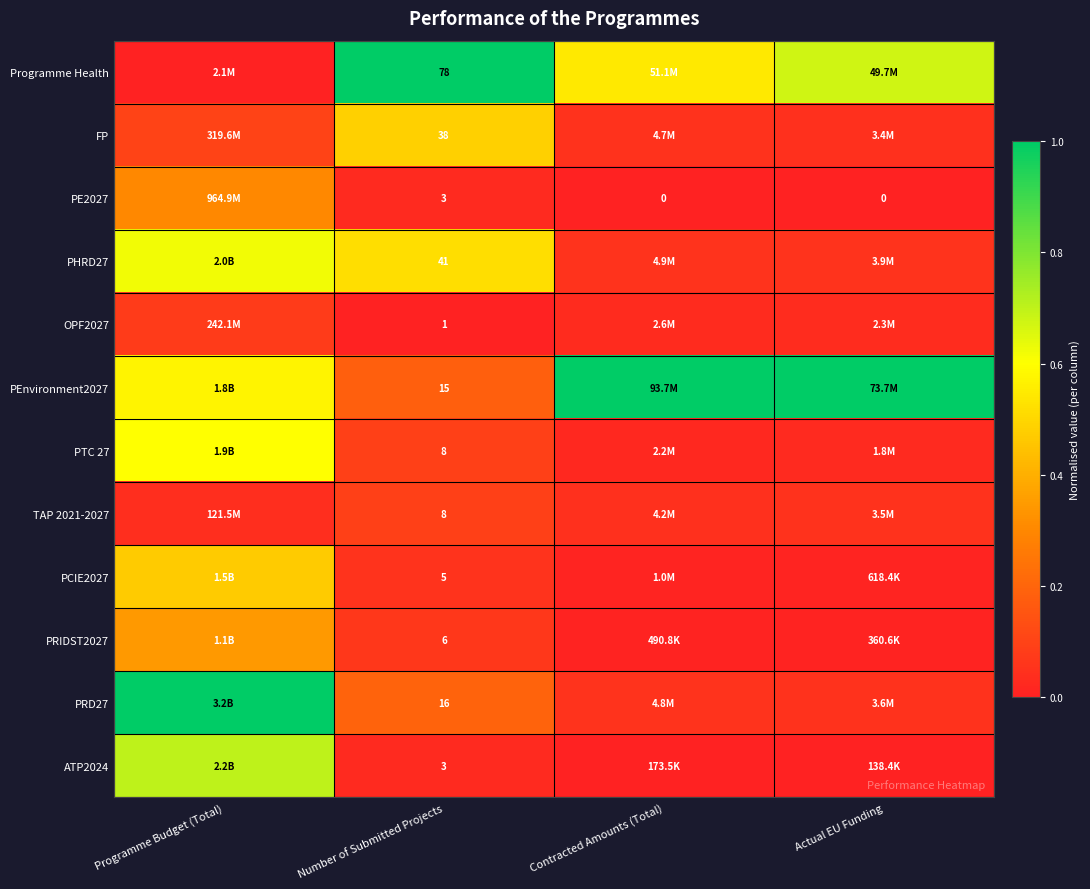

What is the highest value of the PEnvironment2027 series?

1.0